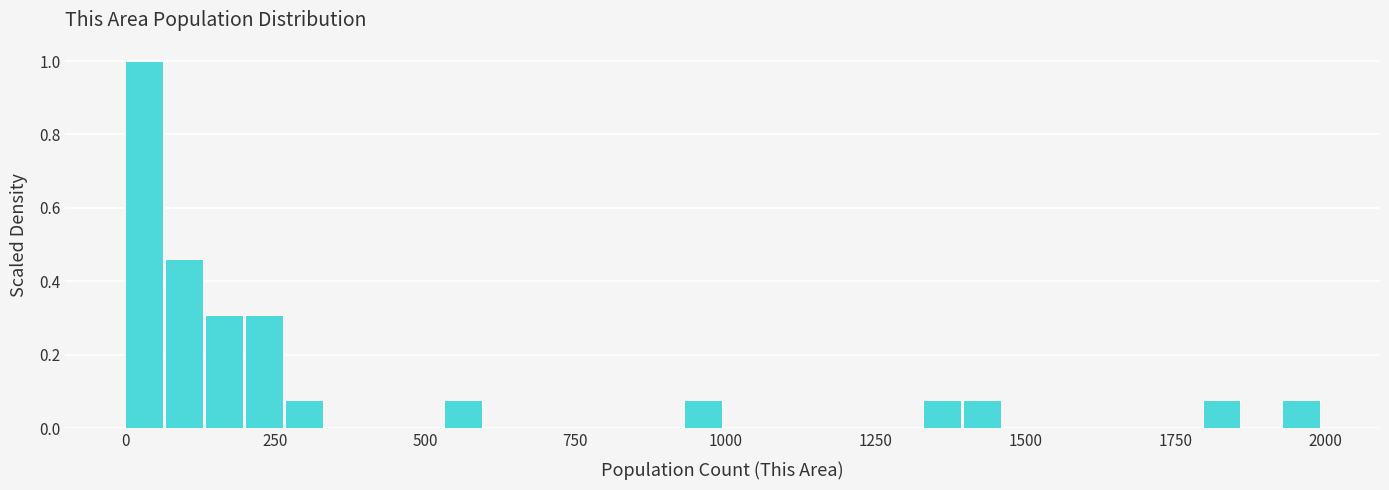

Read against the x-axis, roughly where is the centre of the tallest bar?

50